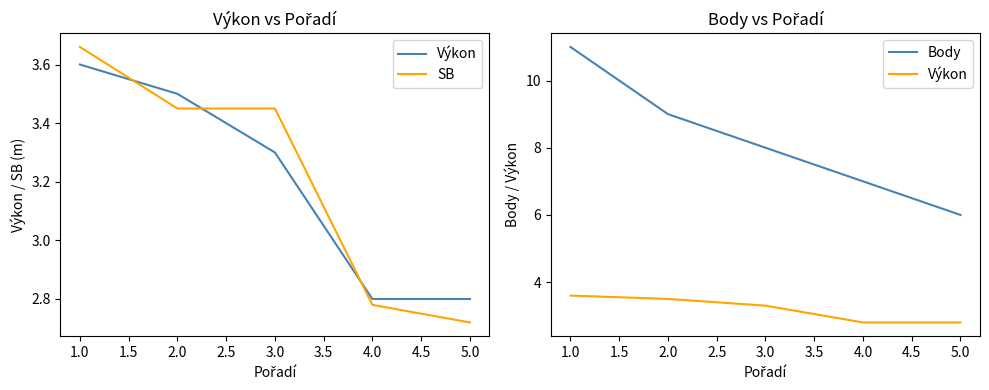

The value of Výkon at 3.0 is 5.6. True or false?

False